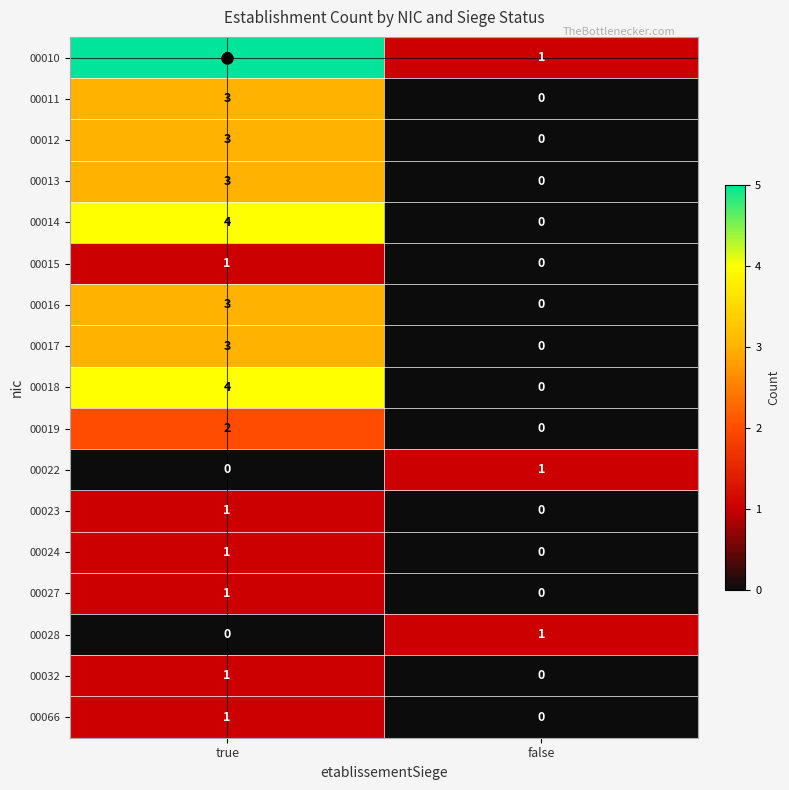

What is the maximum value shown in the chart?

5